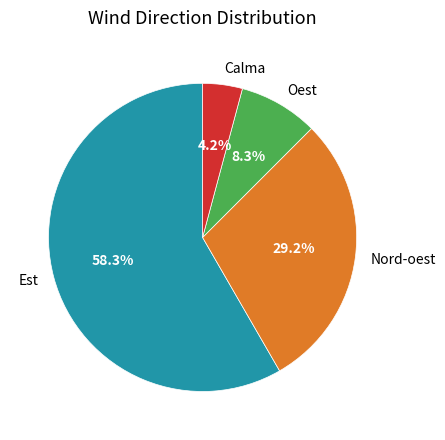

What percentage is NOT represented by Est?

41.7%